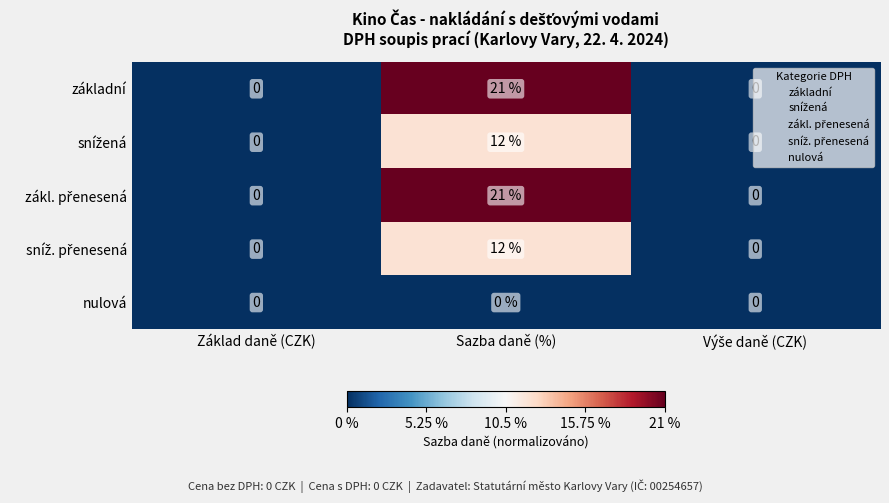

What is the total value across all series at Sazba daně (%)?

66